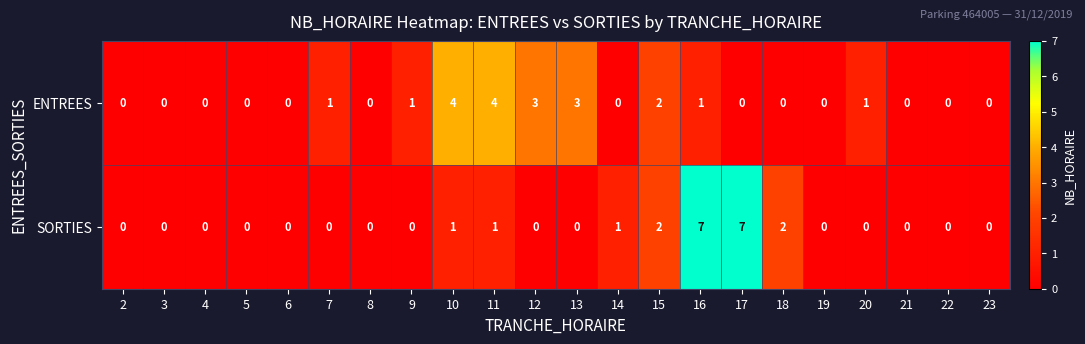

Read the SORTIES value at 16.

7